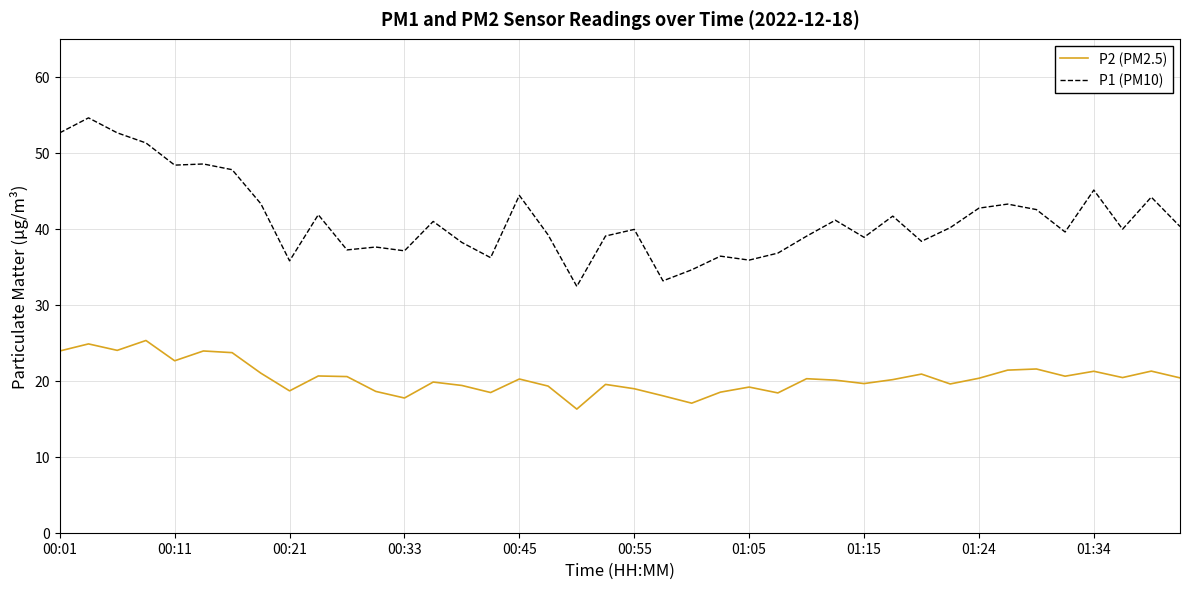

List the series in order of their peak value, lowest first.

P2 (PM2.5), P1 (PM10)